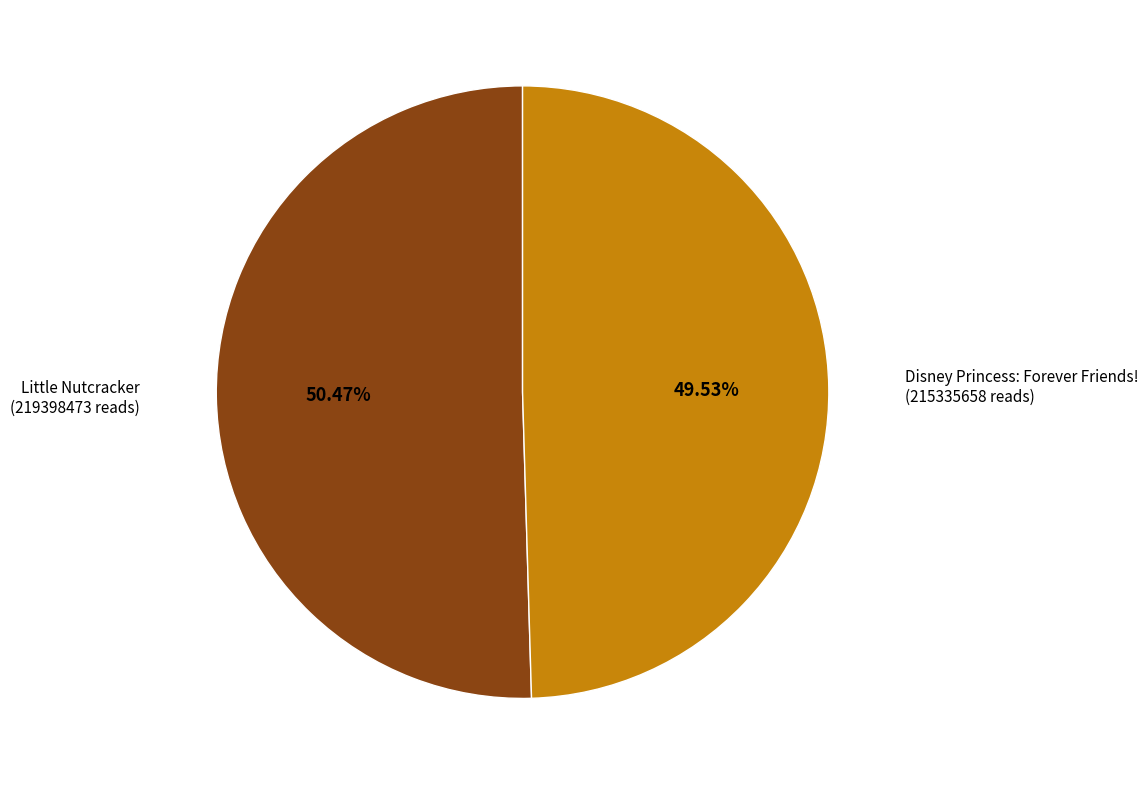

To the nearest percent, what percentage of the pie is Little Nutcracker?

50%